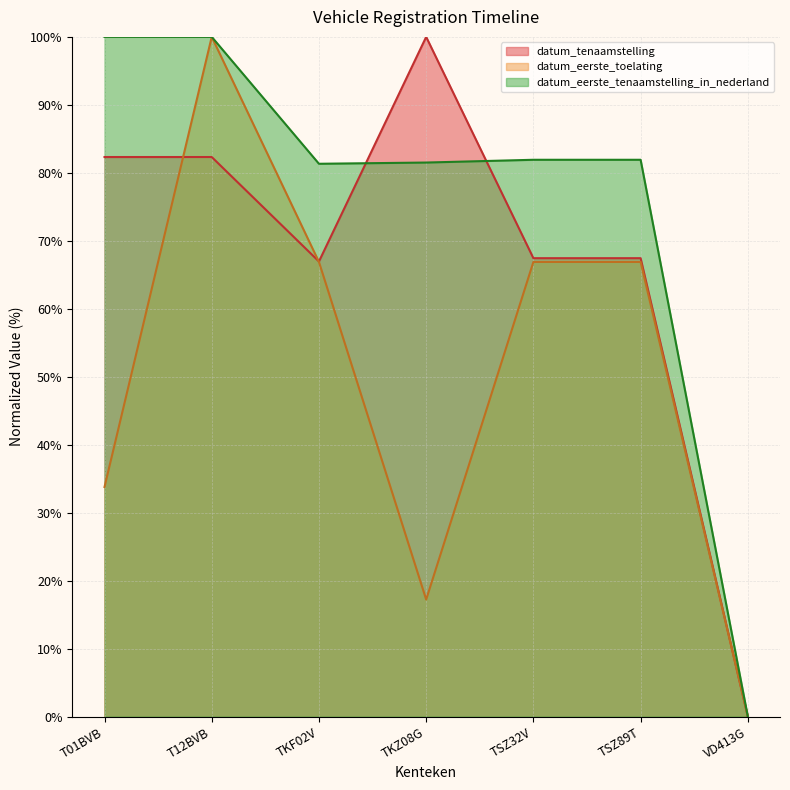

What is the total value across all series at T12BVB?

282.3